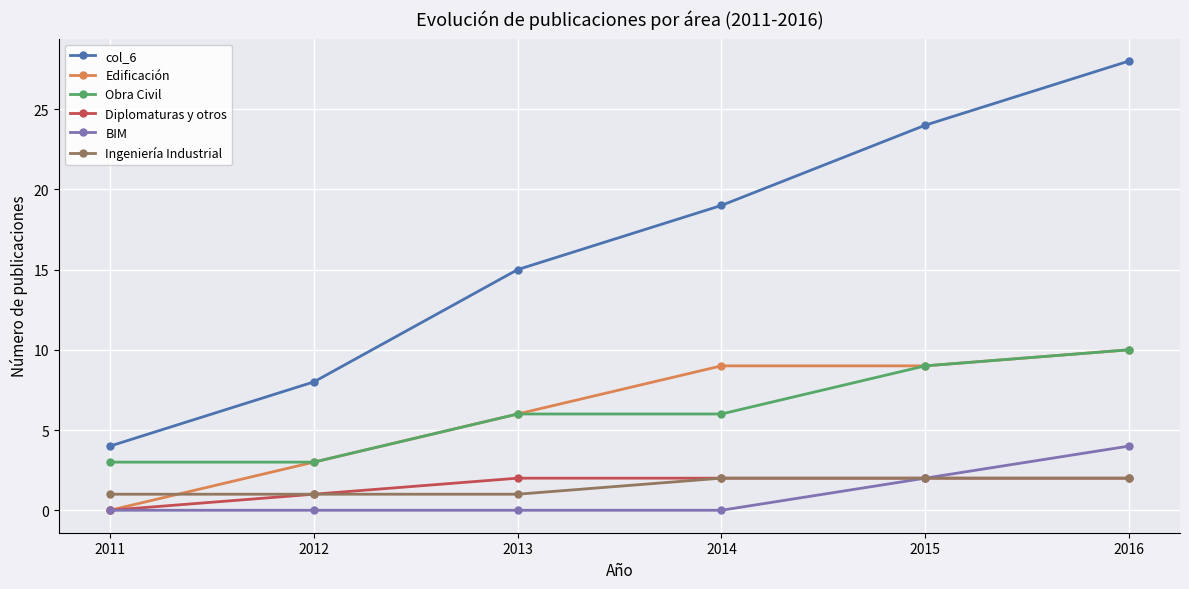

At which category is the sum across all series the highest?

2016